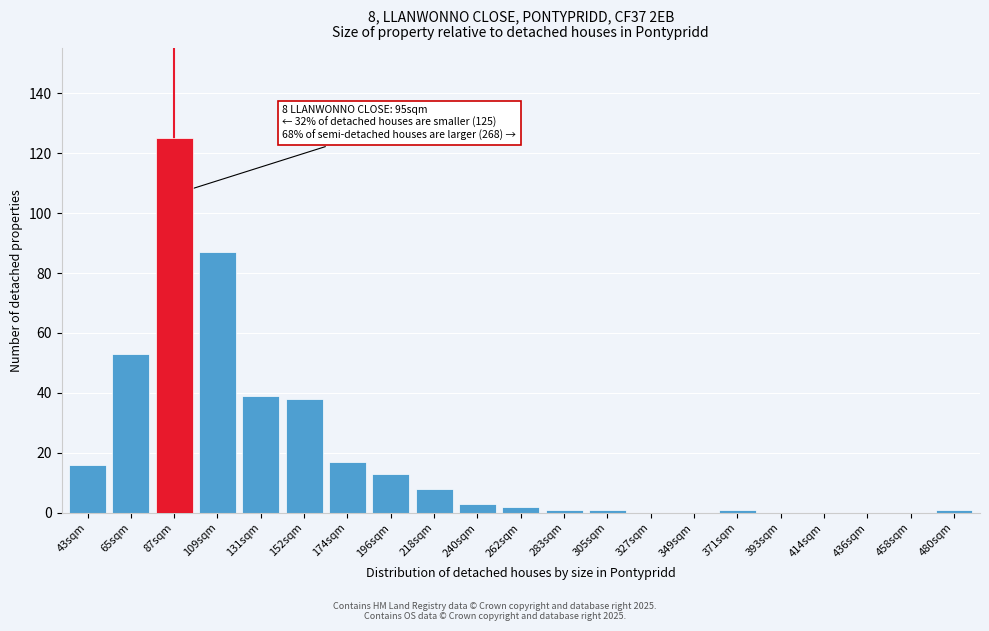

Reading right to left, extract all data points from this chart.

480sqm=1	458sqm=0	436sqm=0	414sqm=0	393sqm=0	371sqm=1	349sqm=0	327sqm=0	305sqm=1	283sqm=1	262sqm=2	240sqm=3	218sqm=8	196sqm=13	174sqm=17	152sqm=38	131sqm=39	109sqm=87	87sqm=125	65sqm=53	43sqm=16